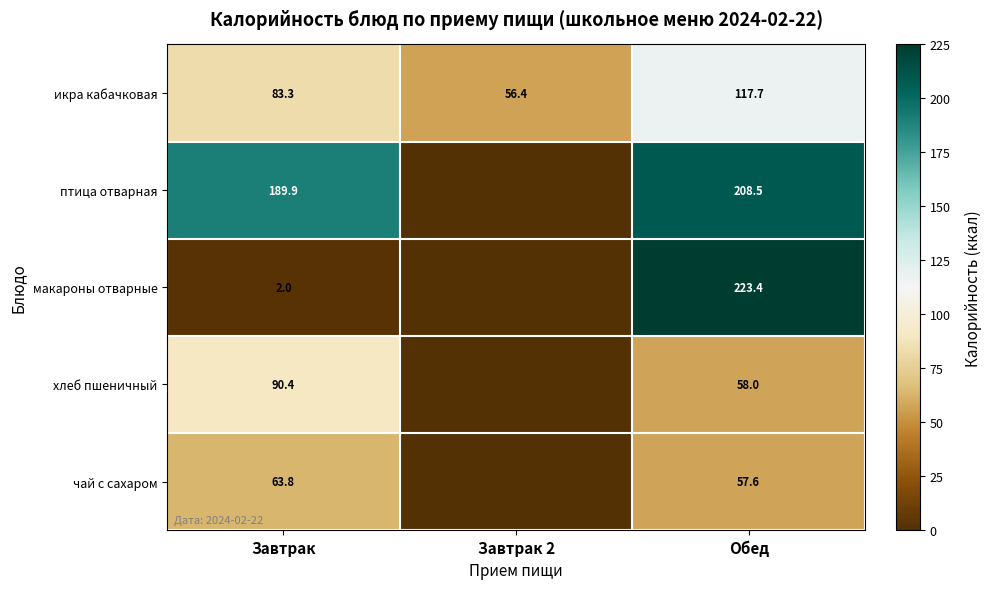

The value of чай с сахаром at Завтрак is 63.8. True or false?

True